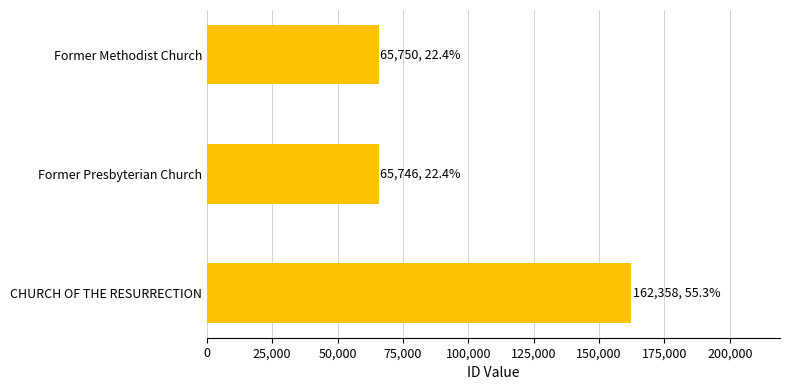

Which label corresponds to the largest value in the chart?

CHURCH OF THE RESURRECTION